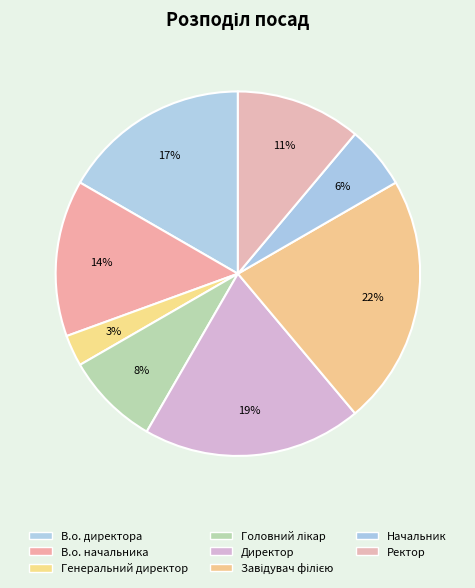

Count the number of slices in the pie.

8